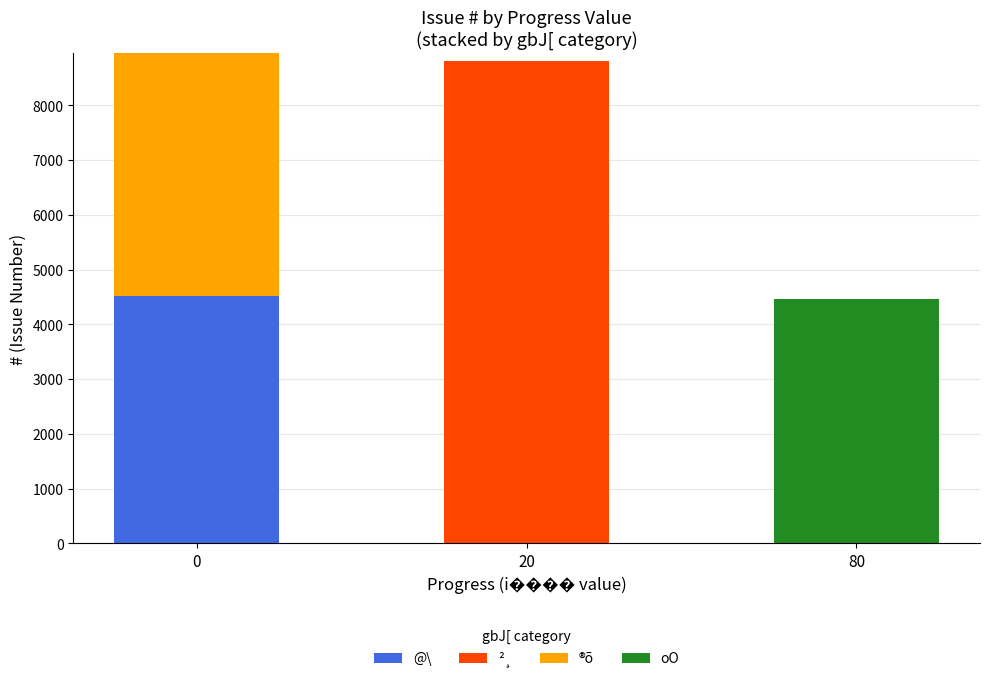

What is the sum of all @\ values?

4522